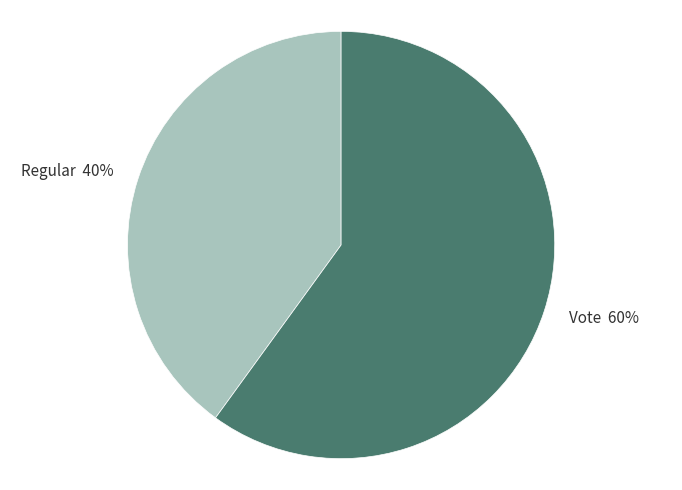

To the nearest percent, what portion does Regular represent?

40%